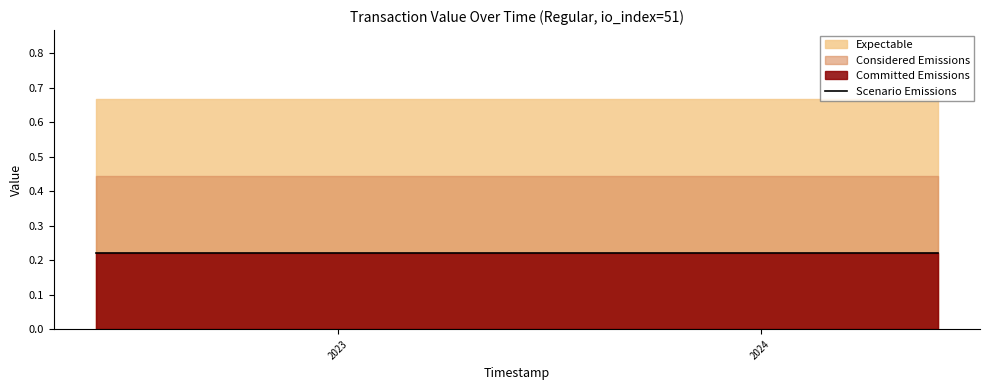

Reading left to right, list all the values displayed in this chart.

Committed Emissions: 1654490090=0.2	1657047671=0.2	1659565081=0.2	1662206660=0.2	1664828094=0.2	1667440864=0.2	1670032898=0.2	1672675093=0.2	1675469417=0.2	1678106793=0.2	1680710756=0.2	1683337880=0.2	1685978017=0.2	1688645150=0.2	1691264964=0.2	1693799756=0.2	1696484891=0.2	1699079033=0.2	1701675990=0.2	1704279037=0.2	1706885093=0.2	1709479693=0.2	1712049357=0.2	1714680800=0.2	1717283043=0.2
Considered Emissions: 1654490090=0.4	1657047671=0.4	1659565081=0.4	1662206660=0.4	1664828094=0.4	1667440864=0.4	1670032898=0.4	1672675093=0.4	1675469417=0.4	1678106793=0.4	1680710756=0.4	1683337880=0.4	1685978017=0.4	1688645150=0.4	1691264964=0.4	1693799756=0.4	1696484891=0.4	1699079033=0.4	1701675990=0.4	1704279037=0.4	1706885093=0.4	1709479693=0.4	1712049357=0.4	1714680800=0.4	1717283043=0.4
Expectable: 1654490090=0.7	1657047671=0.7	1659565081=0.7	1662206660=0.7	1664828094=0.7	1667440864=0.7	1670032898=0.7	1672675093=0.7	1675469417=0.7	1678106793=0.7	1680710756=0.7	1683337880=0.7	1685978017=0.7	1688645150=0.7	1691264964=0.7	1693799756=0.7	1696484891=0.7	1699079033=0.7	1701675990=0.7	1704279037=0.7	1706885093=0.7	1709479693=0.7	1712049357=0.7	1714680800=0.7	1717283043=0.7
Scenario Emissions: 1654490090=0.2	1657047671=0.2	1659565081=0.2	1662206660=0.2	1664828094=0.2	1667440864=0.2	1670032898=0.2	1672675093=0.2	1675469417=0.2	1678106793=0.2	1680710756=0.2	1683337880=0.2	1685978017=0.2	1688645150=0.2	1691264964=0.2	1693799756=0.2	1696484891=0.2	1699079033=0.2	1701675990=0.2	1704279037=0.2	1706885093=0.2	1709479693=0.2	1712049357=0.2	1714680800=0.2	1717283043=0.2